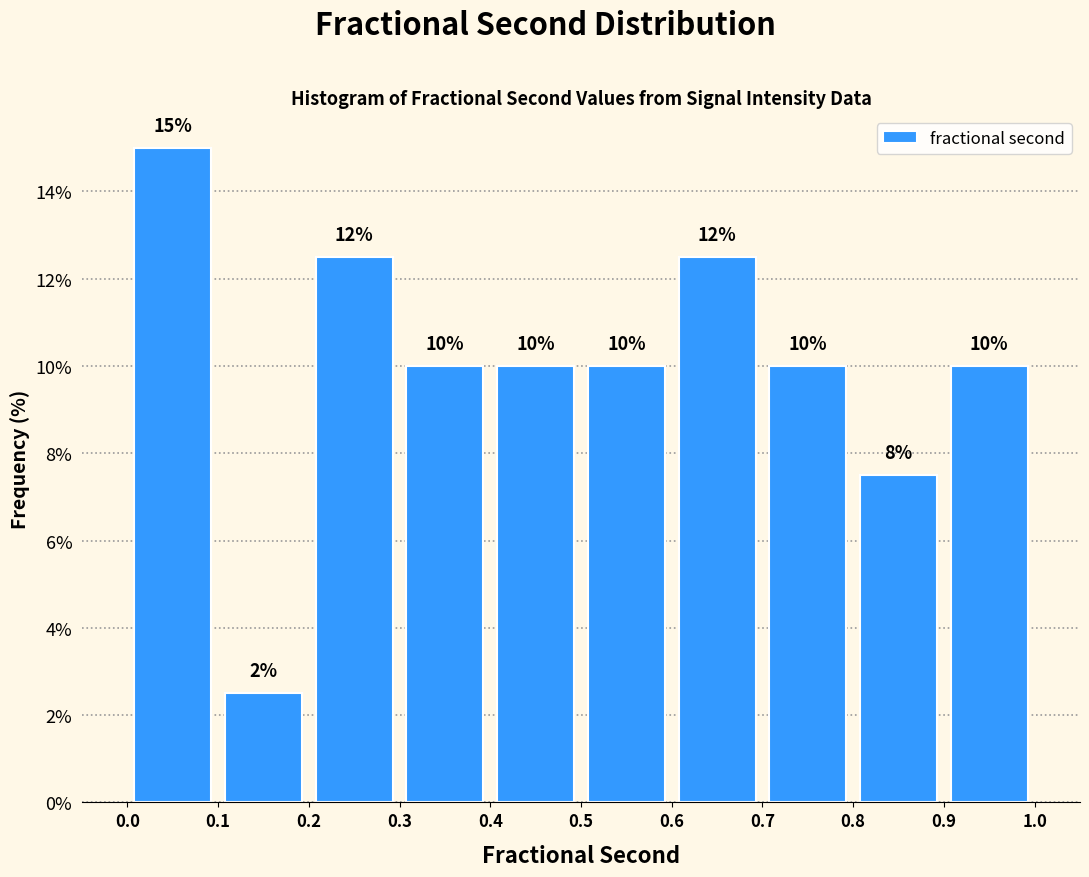

Over which range of the x-axis is the bar tallest?

0.0 to 0.1